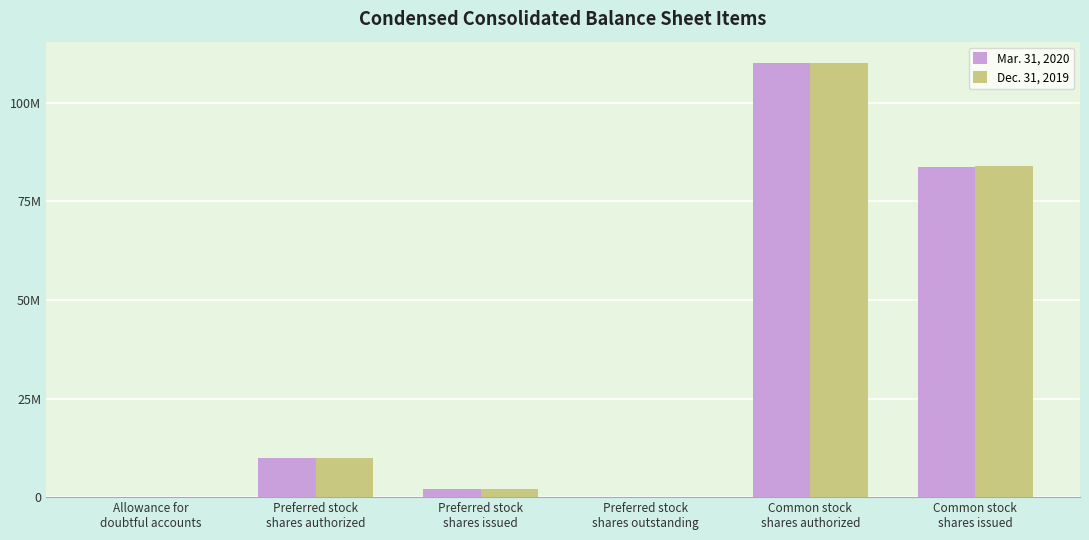

Reading left to right, what are all the values shown in this chart?

Mar. 31, 2020: Allowance for
doubtful accounts=123097	Preferred stock
shares authorized=10000000	Preferred stock
shares issued=2045714	Preferred stock
shares outstanding=0	Common stock
shares authorized=110000000	Common stock
shares issued=83837289
Dec. 31, 2019: Allowance for
doubtful accounts=126235	Preferred stock
shares authorized=10000000	Preferred stock
shares issued=2045714	Preferred stock
shares outstanding=0	Common stock
shares authorized=110000000	Common stock
shares issued=83861453